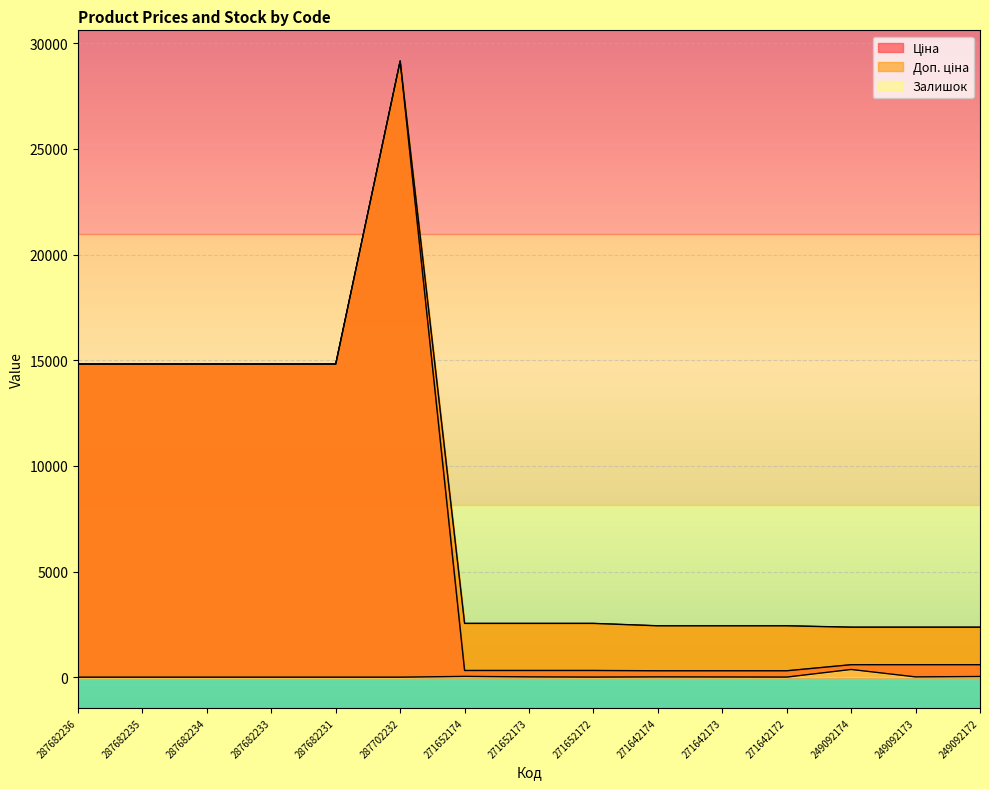

Where is Ціна nearest to the value 14728?

287682236